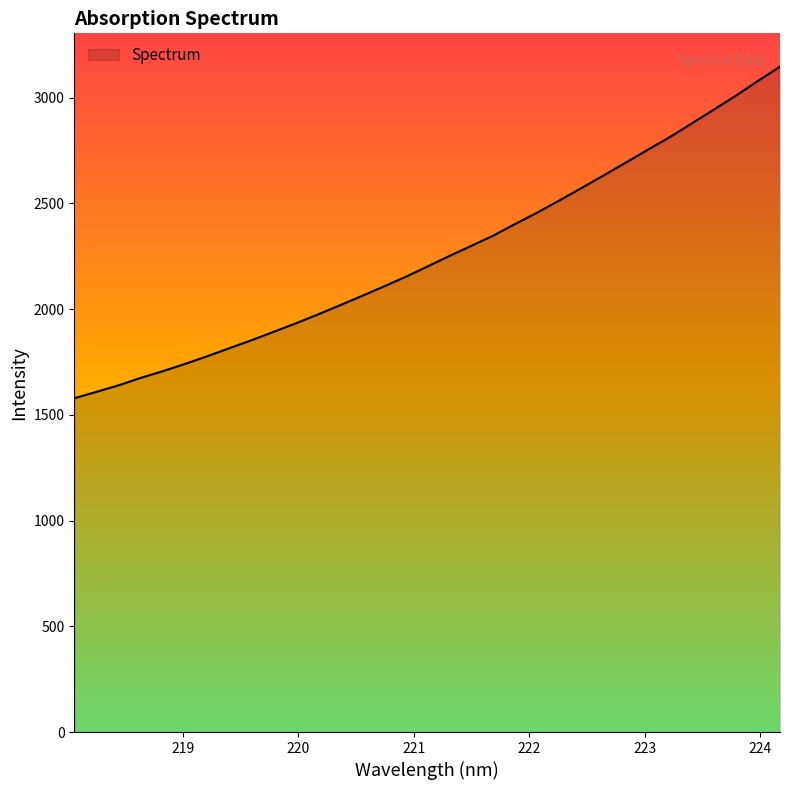

What is the minimum value shown in the chart?

1578.1